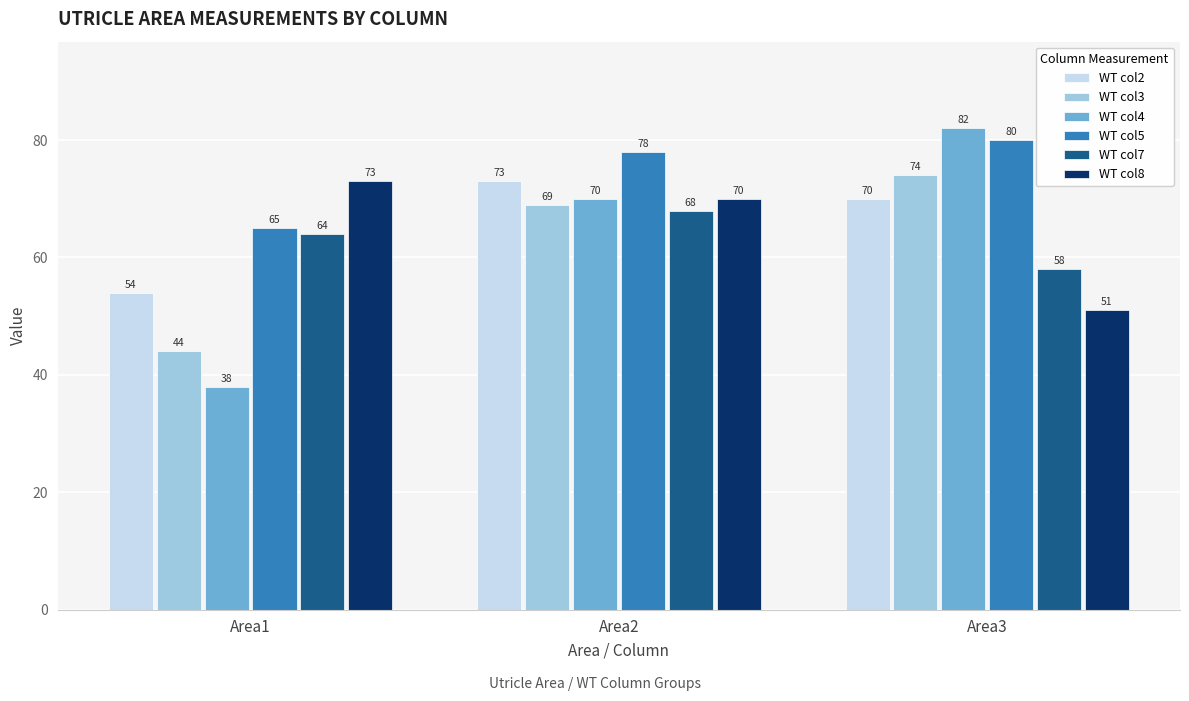

What is the difference between the highest and lowest values at Area3?

31